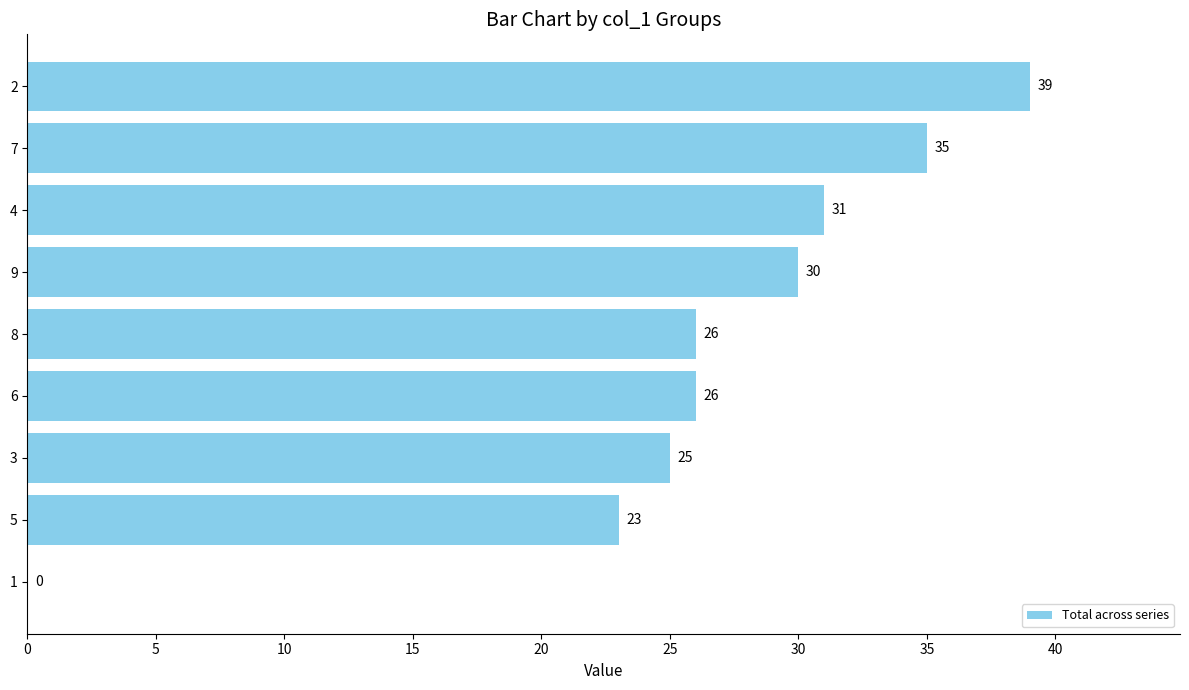

What is the sum of all values?

235